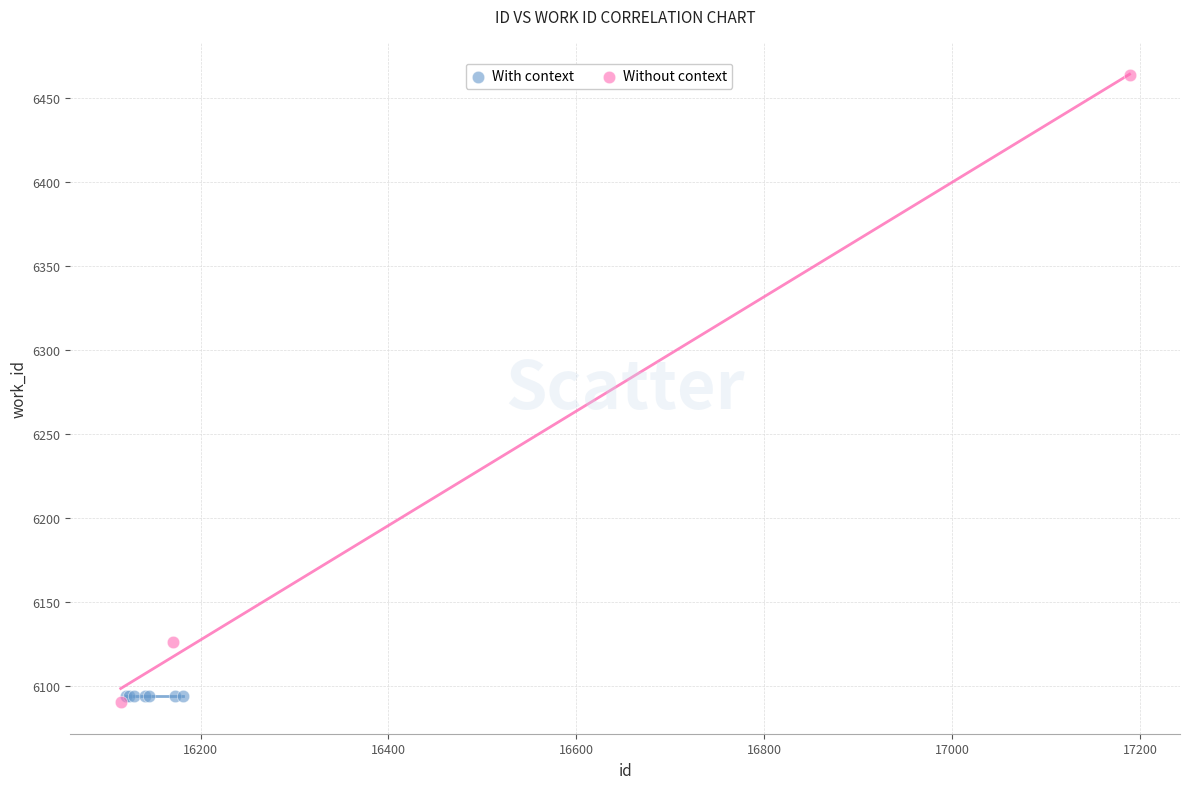

Which series contains the highest Y value?

Without context